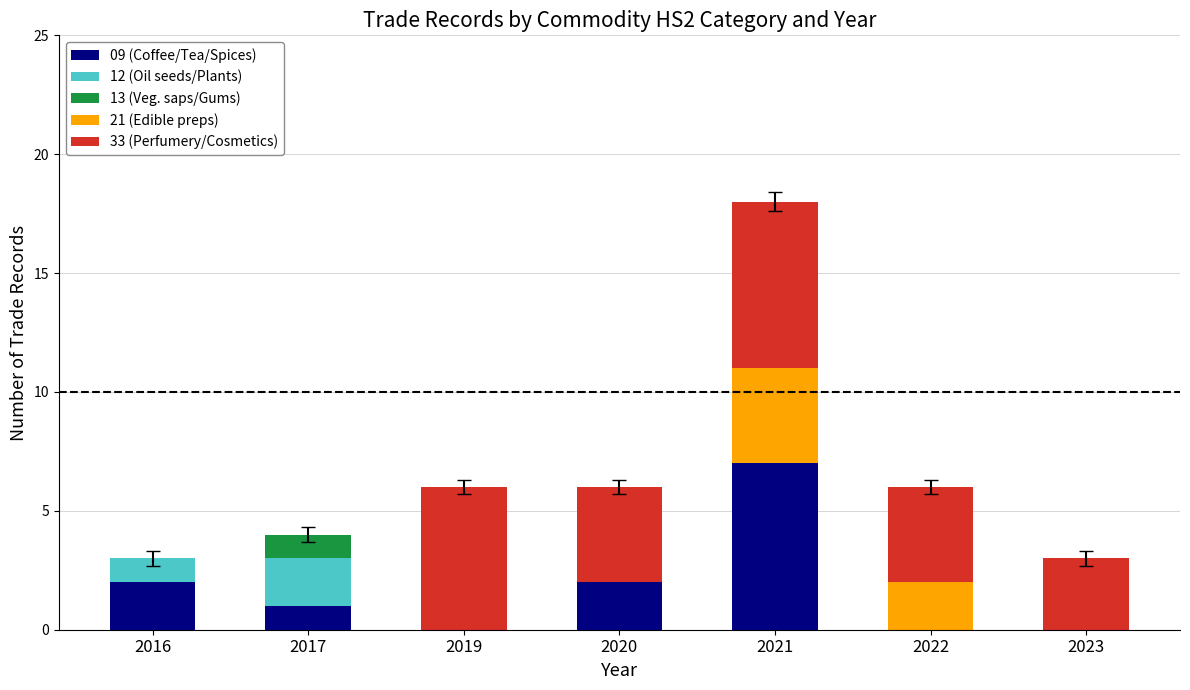

Is it true that 09 (Coffee/Tea/Spices) equals 0 at 2019?

True